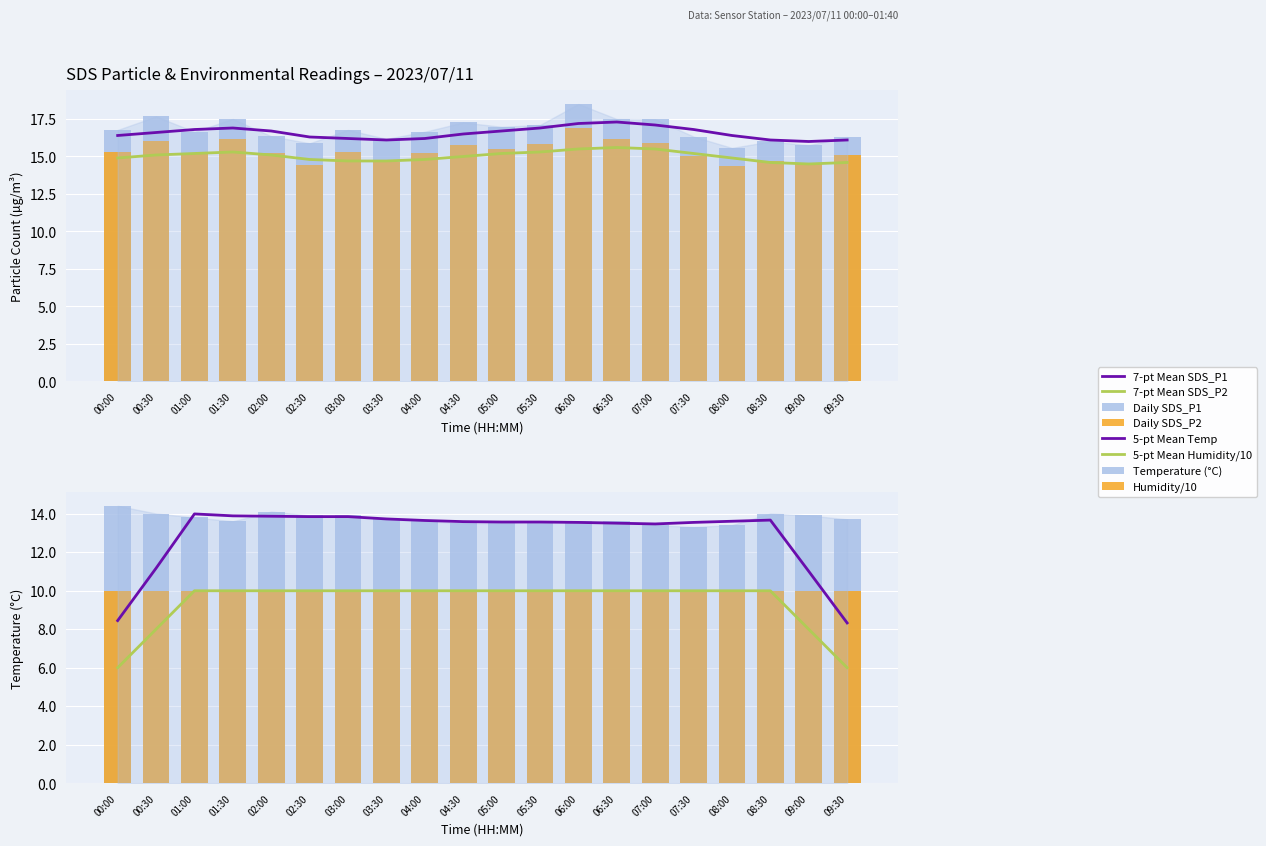

At which label does Temp reach its minimum?

07:30